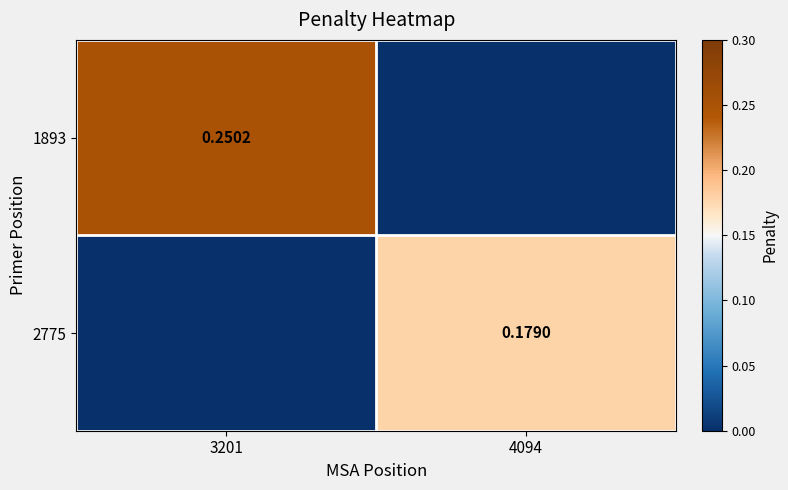

What is the total value across all series at 4094?

0.2